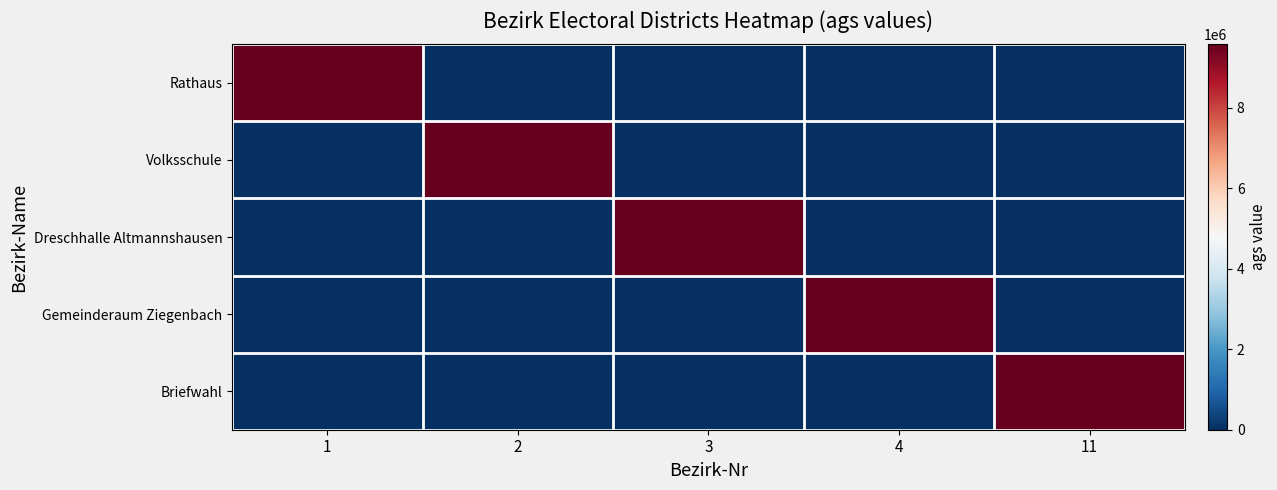

Between 1 and 4, which series saw the biggest shift?

Rathaus